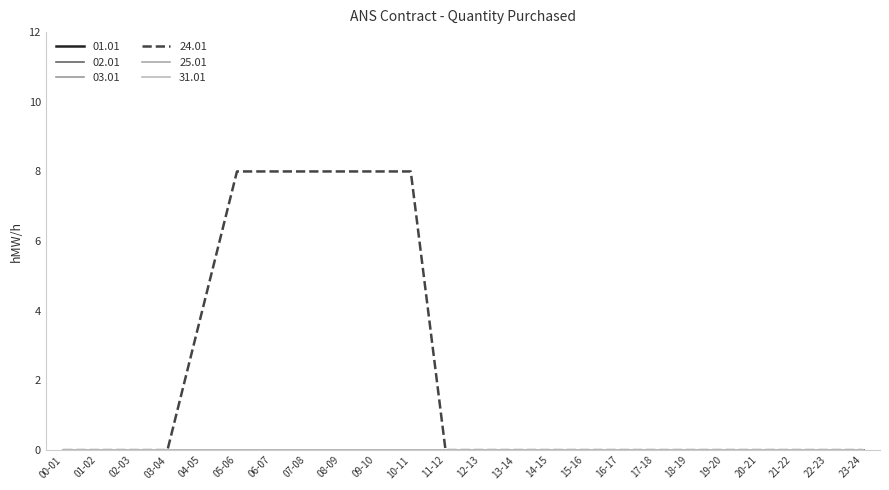

Does the chart display data point markers on the line(s)?

No